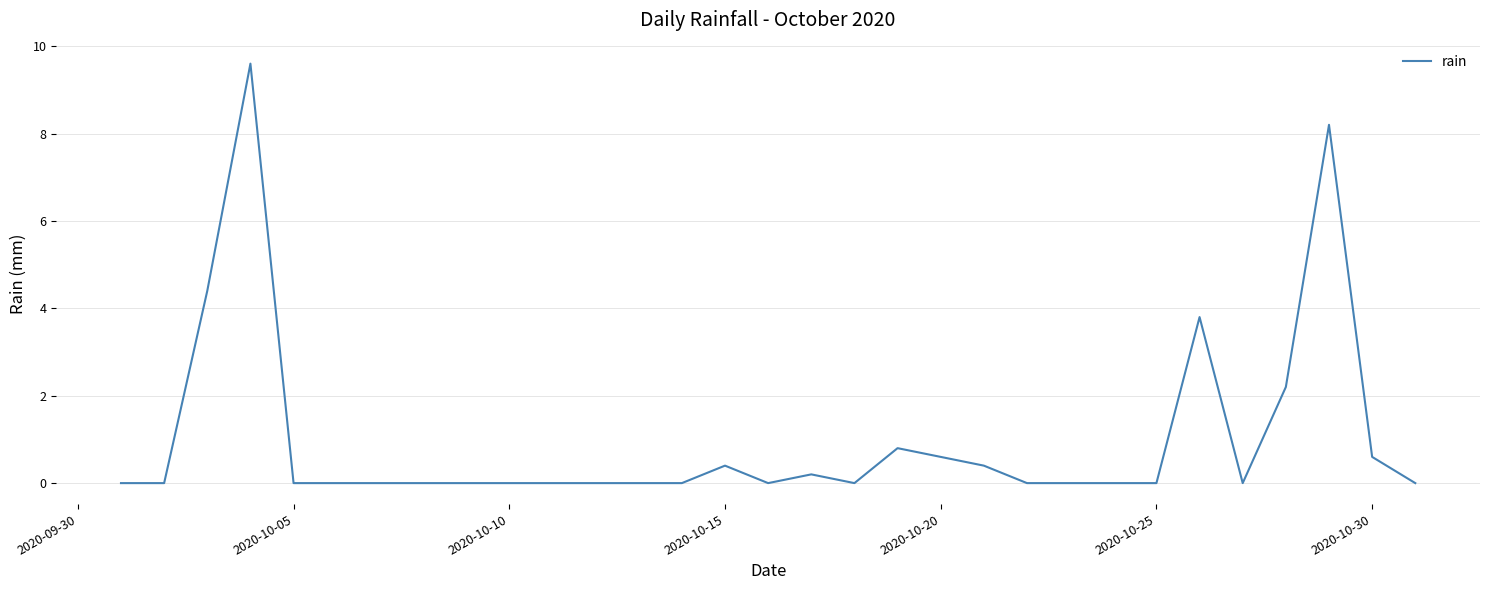

Reading right to left, extract all data points from this chart.

0.0	0.6	8.2	2.2	0.0	3.8	0.0	0.0	0.0	0.0	0.4	0.6	0.8	0.0	0.2	0.0	0.4	0.0	0.0	0.0	0.0	0.0	0.0	0.0	0.0	0.0	0.0	9.6	4.4	0.0	0.0